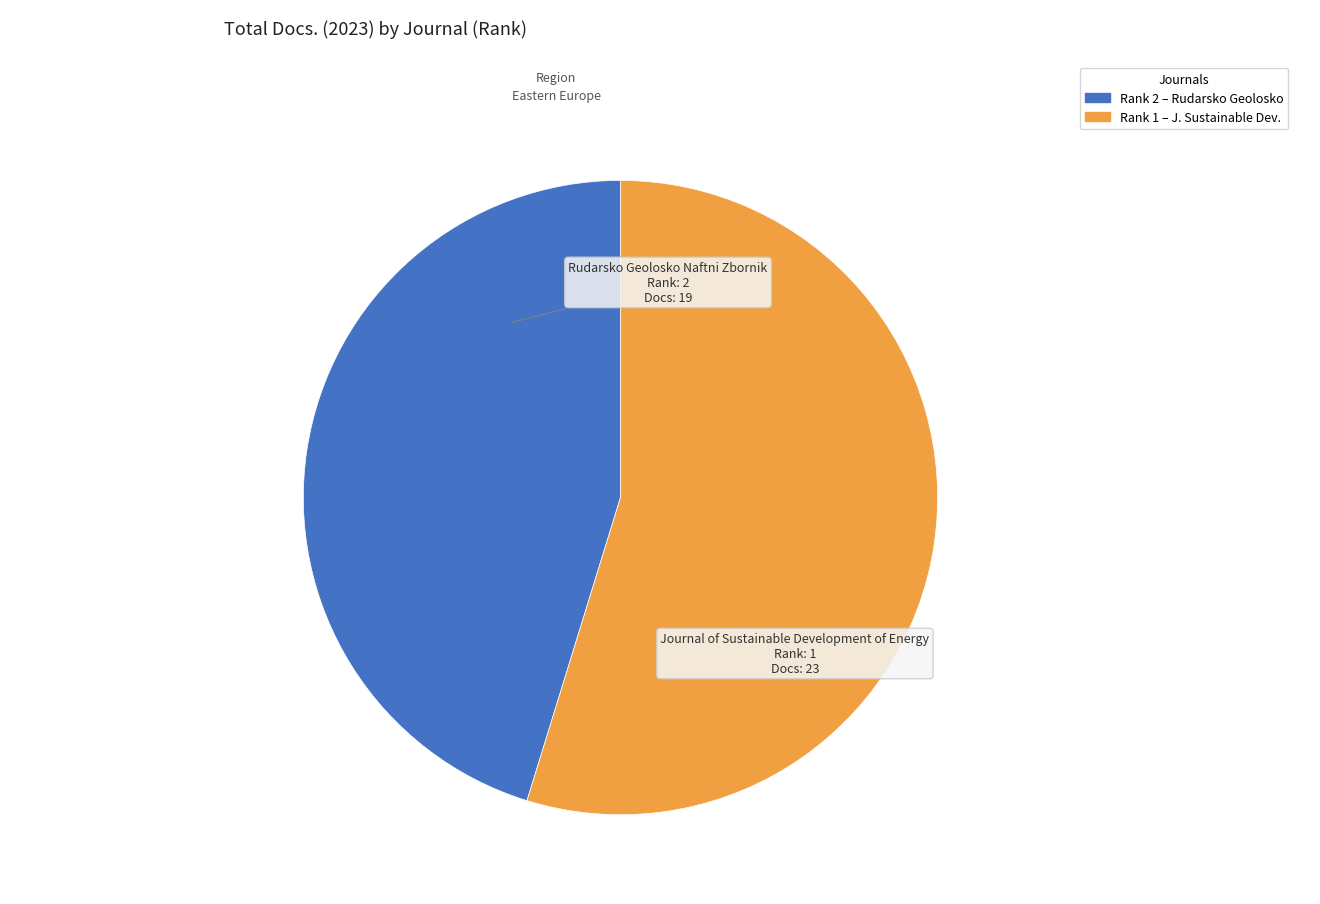

Rank the categories by value from highest to lowest.

Journal of Sustainable Development of Energy, Rudarsko Geolosko Naftni Zbornik